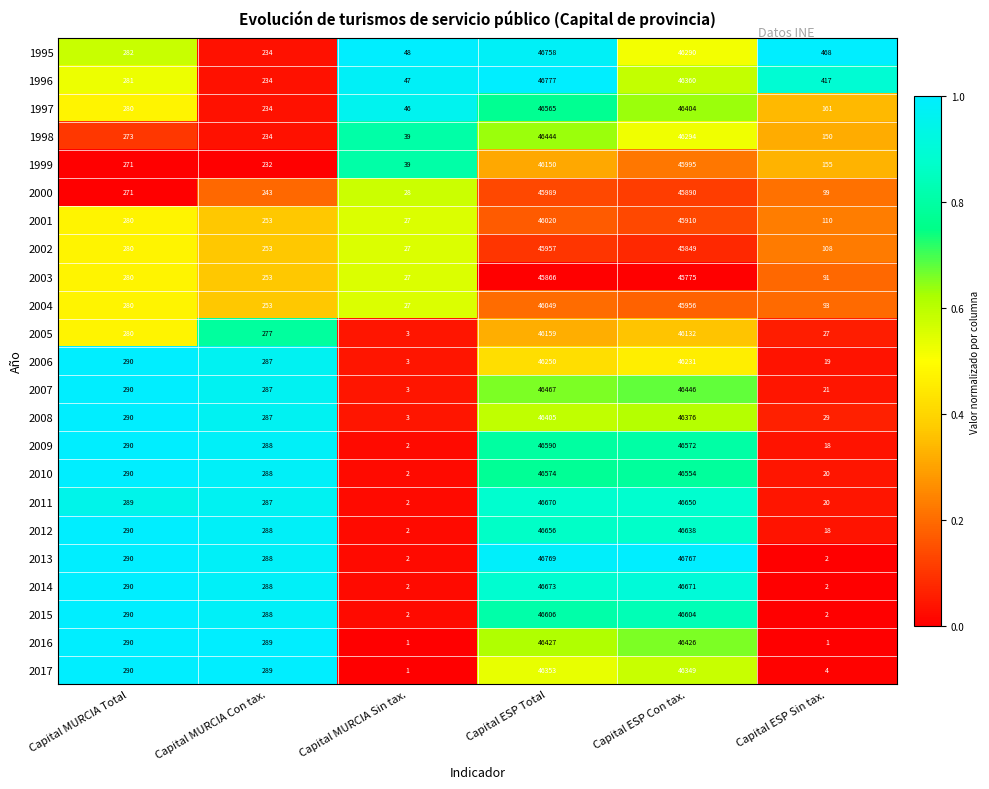

Rank the series by their maximum value, from highest to lowest.

1996, 2013, 1995, 2014, 2011, 2012, 2015, 2009, 2010, 1997, 2007, 1998, 2016, 2008, 2017, 2006, 2005, 1999, 2004, 2001, 2000, 2002, 2003